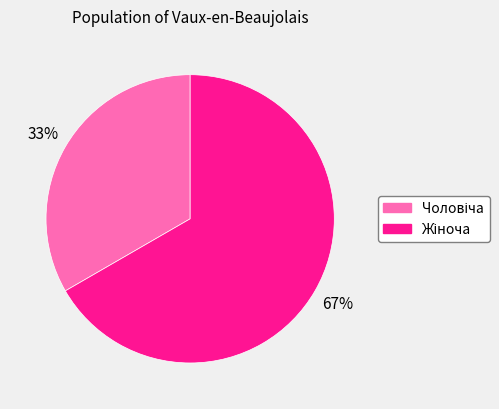

To the nearest percent, what is the average slice percentage?

50%